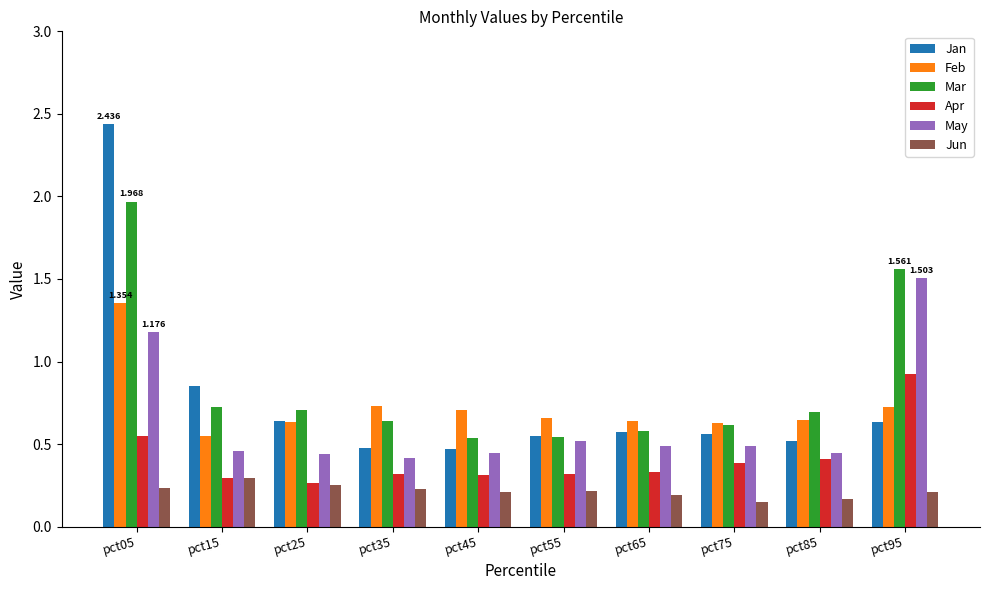

Which series changed the most between pct55 and pct95?

Mar